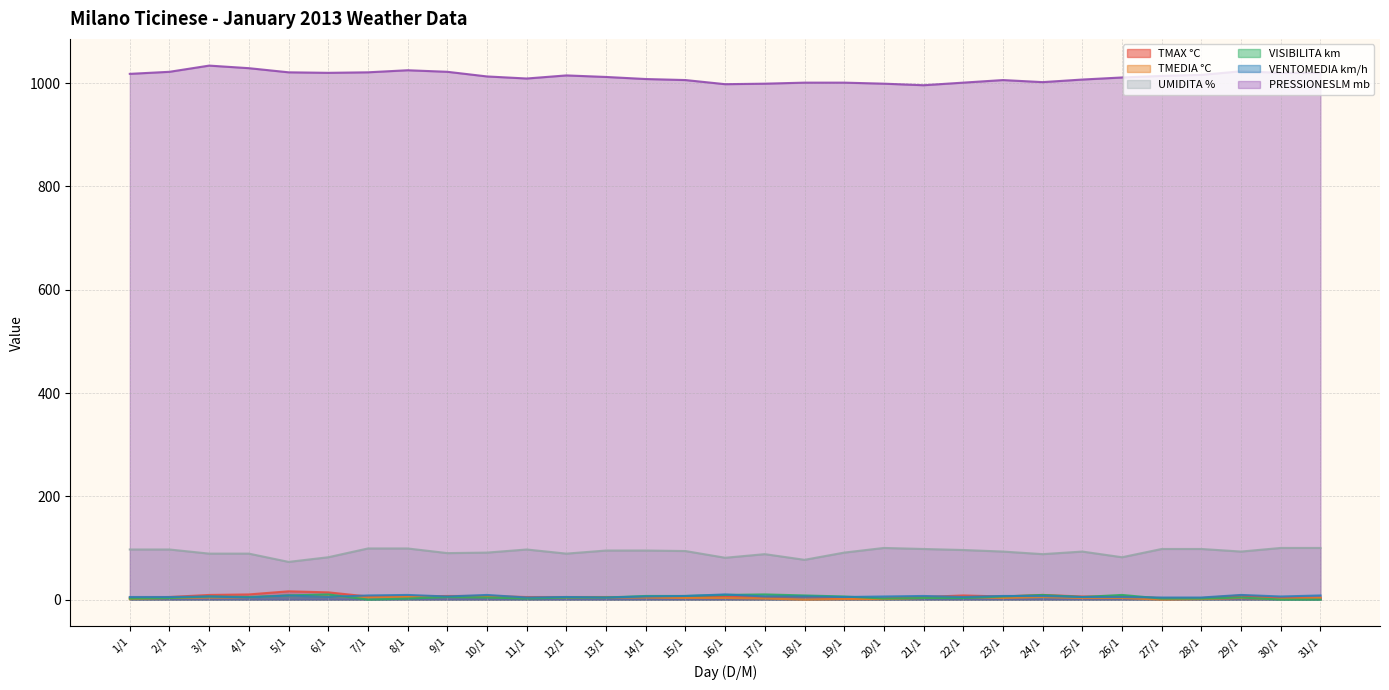

What is the difference between the maximum and minimum values in the TMEDIA °C series?

8